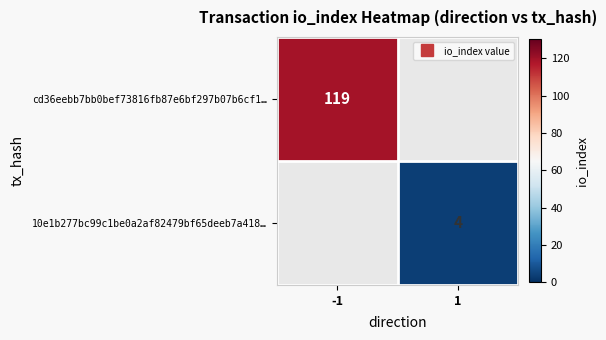

The 10e1b277bc99c1be0a2af82479bf65deeb7a418… series shows 4.0 at 1. True or false?

True